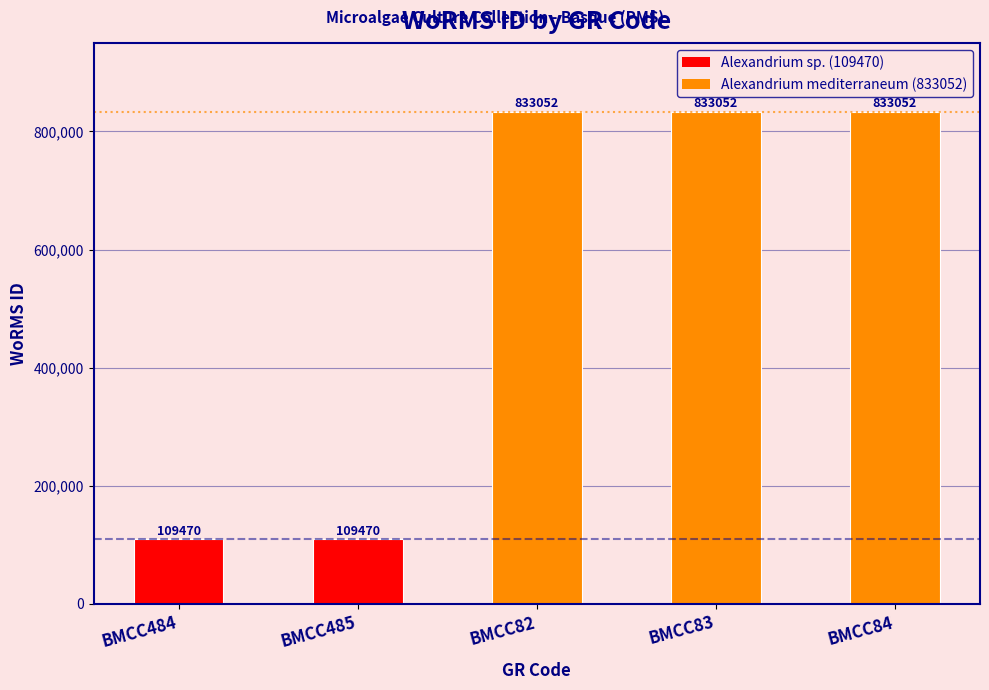

Are the bars grouped side by side (vs. stacked)?

No